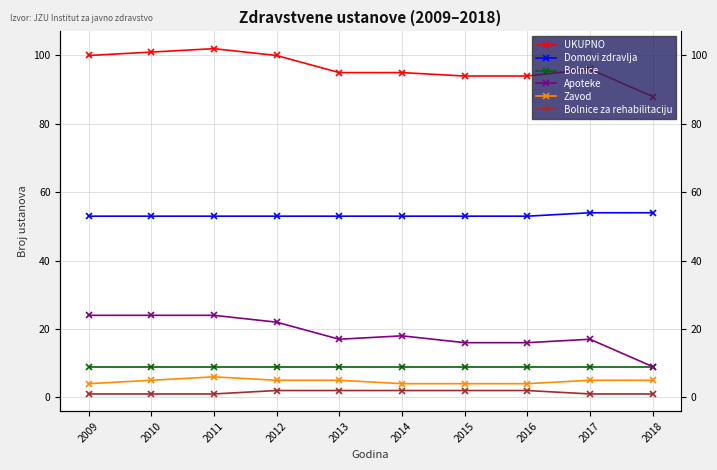

What is the lowest value of the Apoteke series?

9